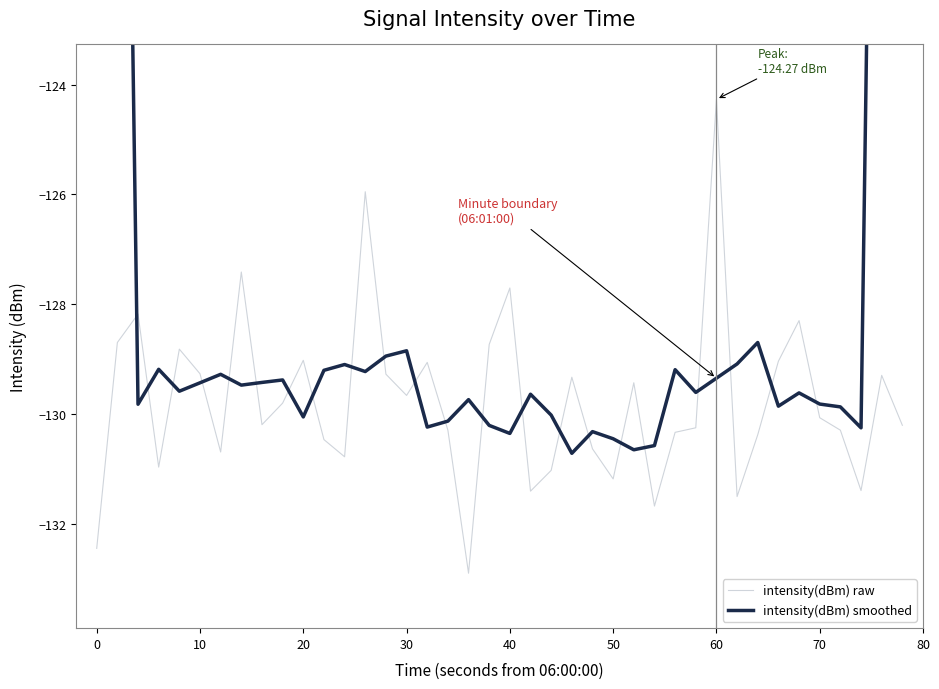

What is the lowest value of the intensity(dBm) raw series?

-132.9